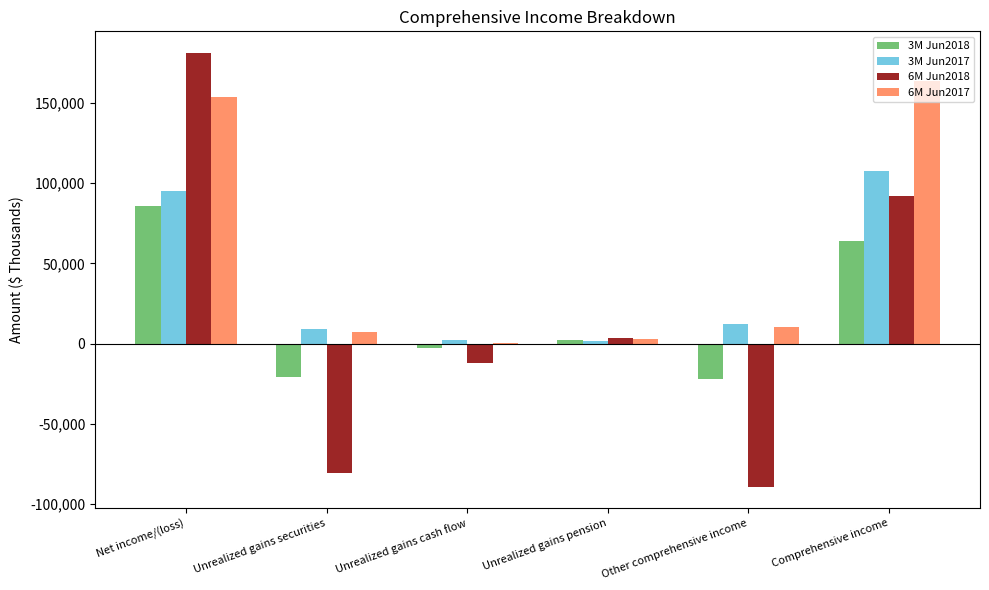

Is it true that 6M Jun2018 equals 3346 at Unrealized gains pension?

True